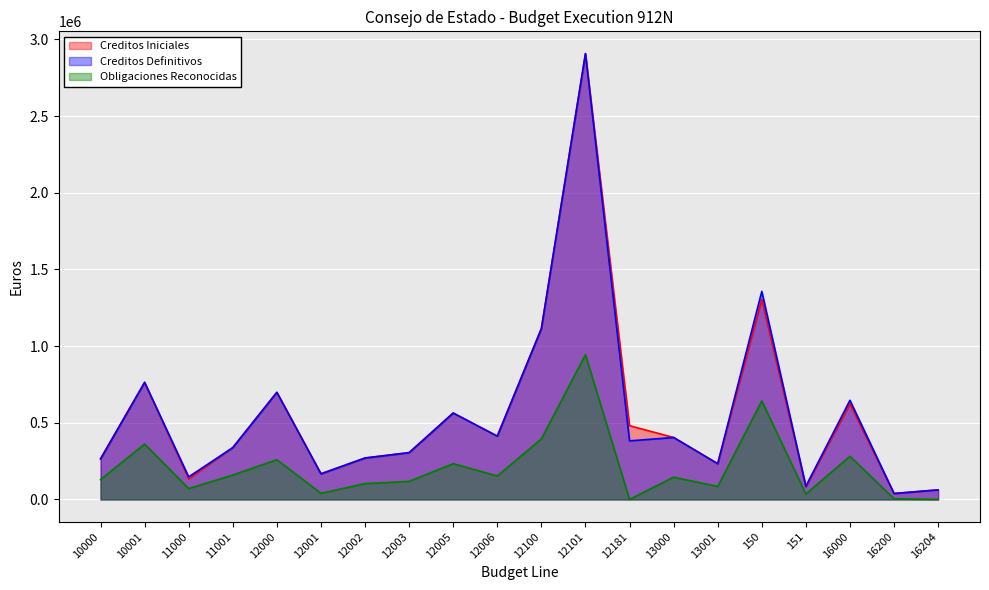

At which label is Creditos Definitivos closest to 1473120?

150